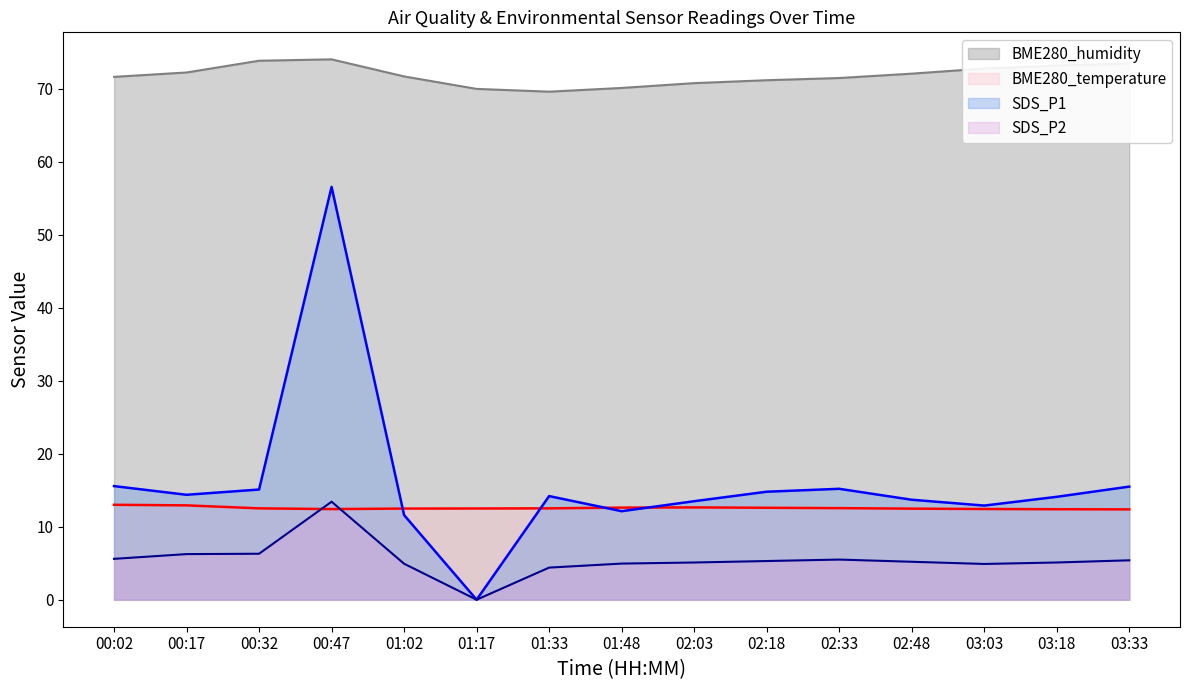

Which series has the largest total across all categories?

BME280_humidity